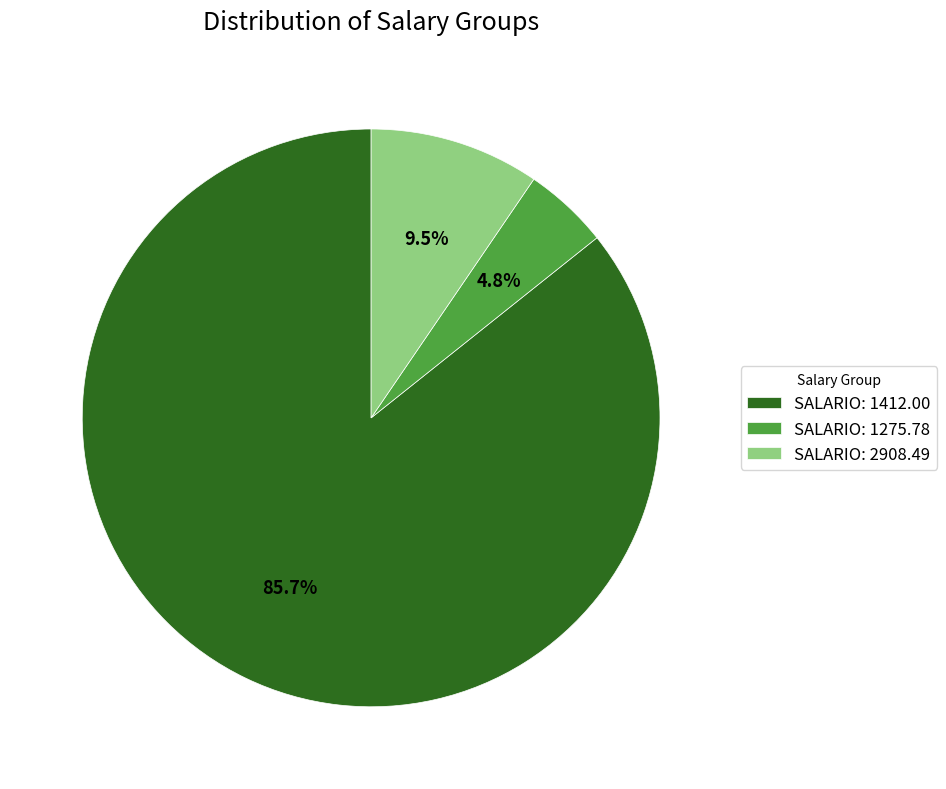

Count the number of slices in the pie.

3